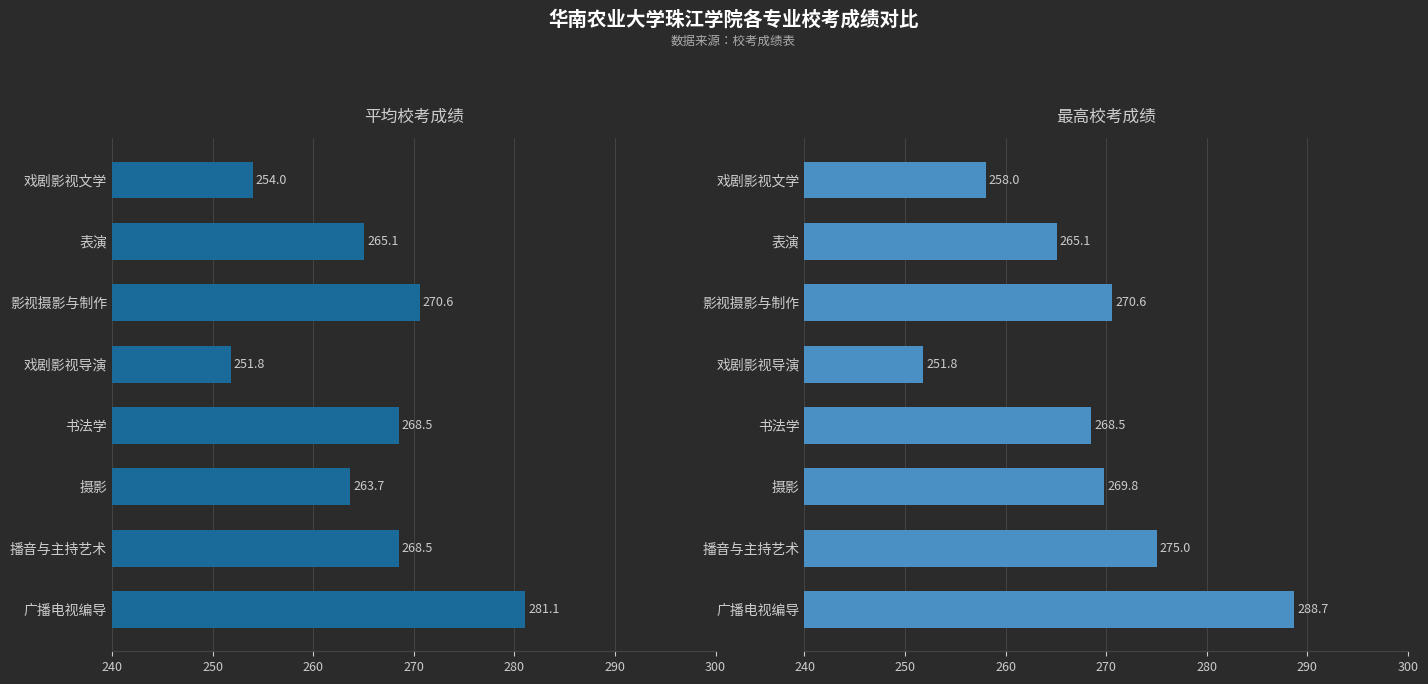

At 影视摄影与制作, list the series in order from smallest to largest.

平均校考成绩, 最高校考成绩